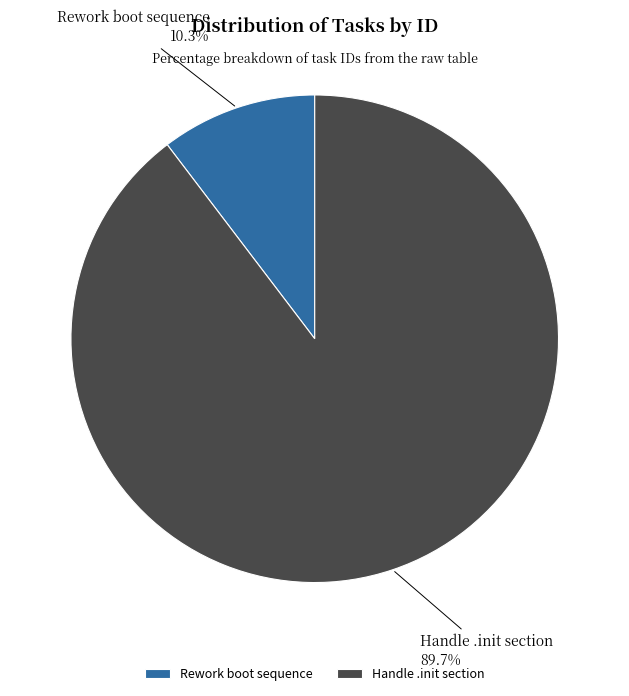

Is the sum of Rework boot sequence and Handle .init section greater than half?

Yes